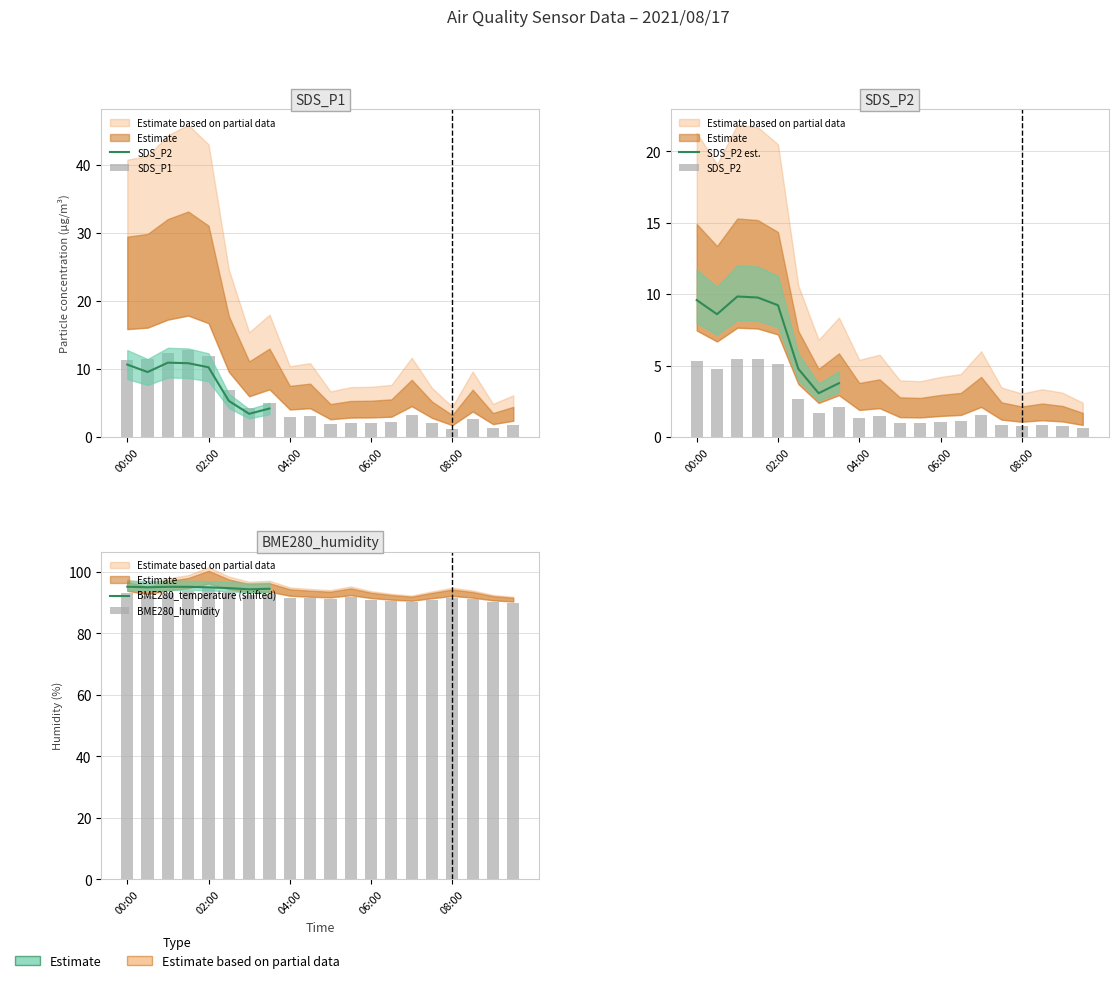

What value does the SDS_P2 series have at 09:30?

0.6